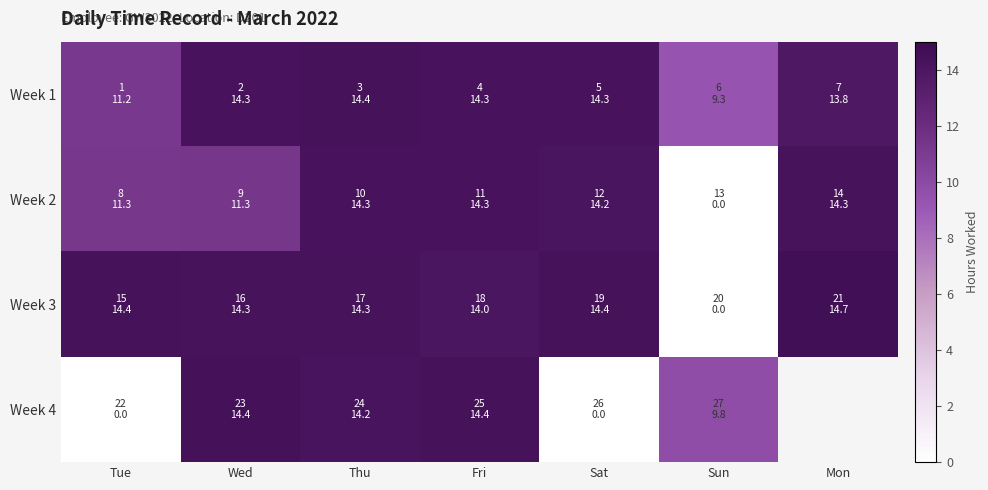

True or false: Week 2 has a value of 11.3 at Tue.

True